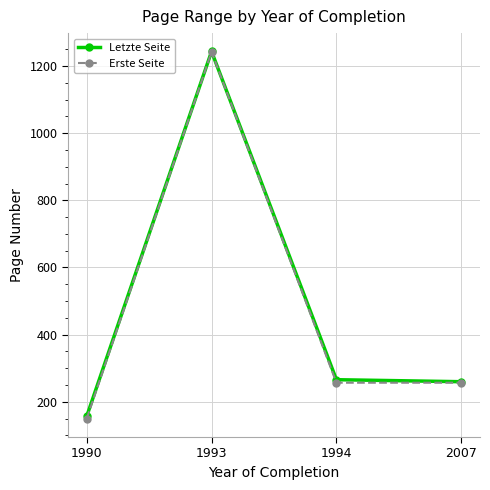

At which category does Letzte Seite reach its first local peak?

1993